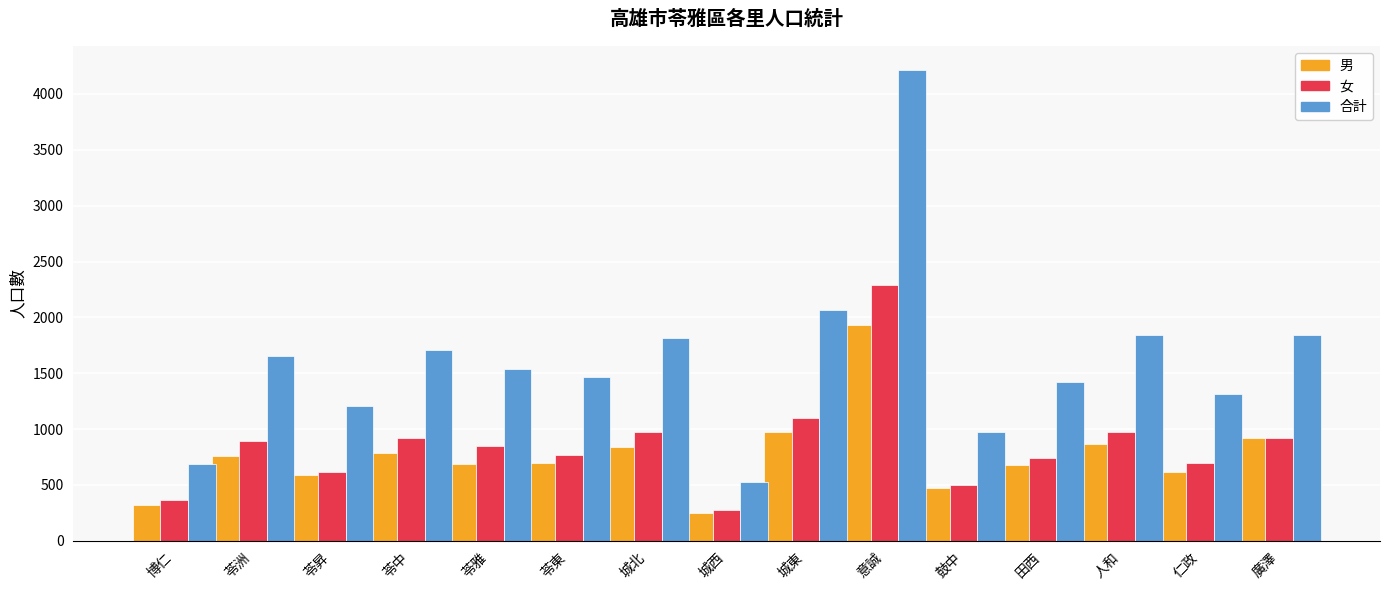

Which series has the widest spread of values?

合計